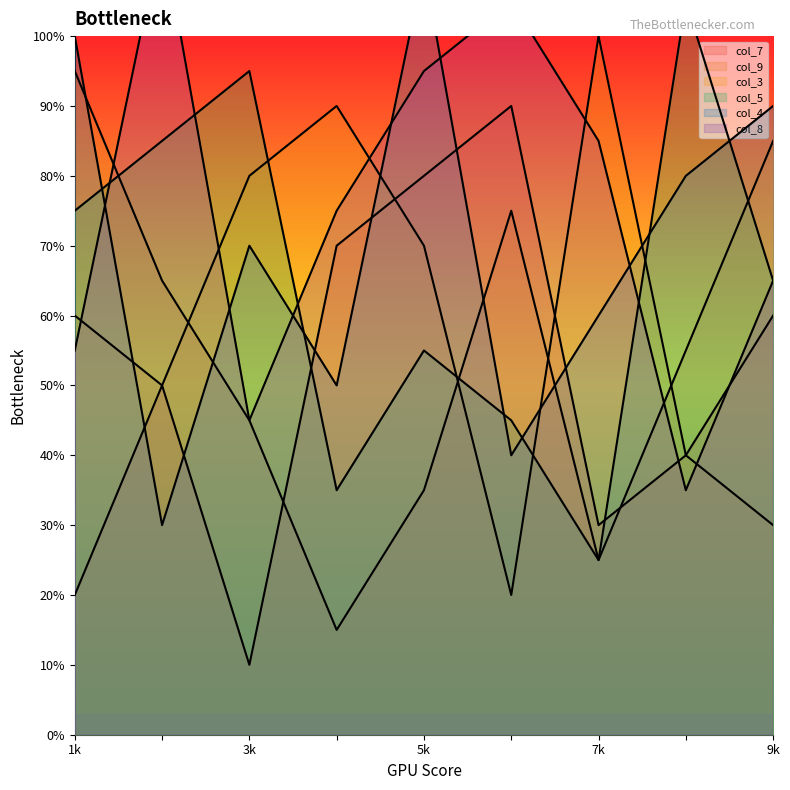

True or false: col_7 and col_8 cross at least once.

True